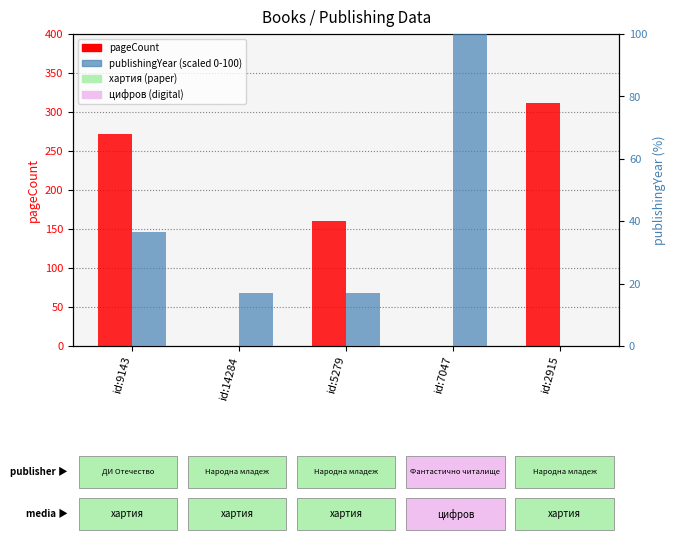

What is the sum of all pageCount values?

744.0